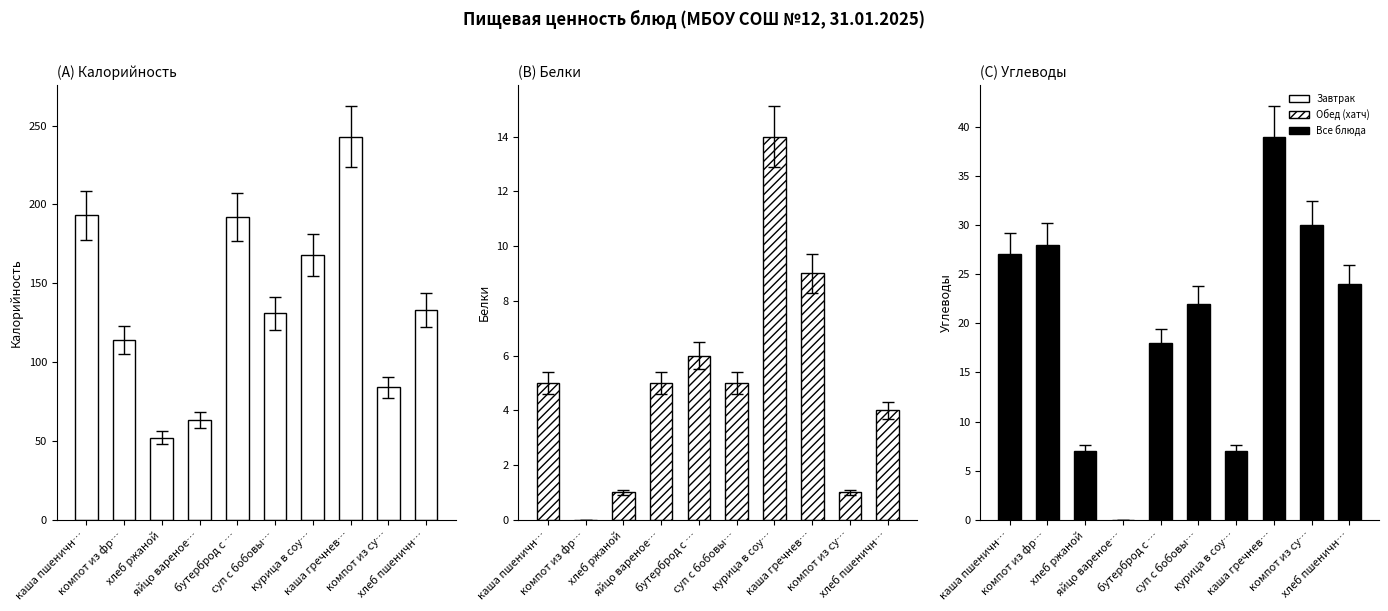

What position from the right is каша пшеничн…?

10